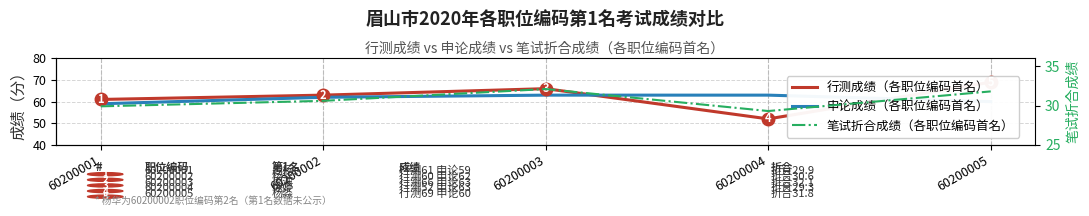

True or false: 笔试折合成绩（各职位编码首名） and 申论成绩（各职位编码首名） cross at least once.

False